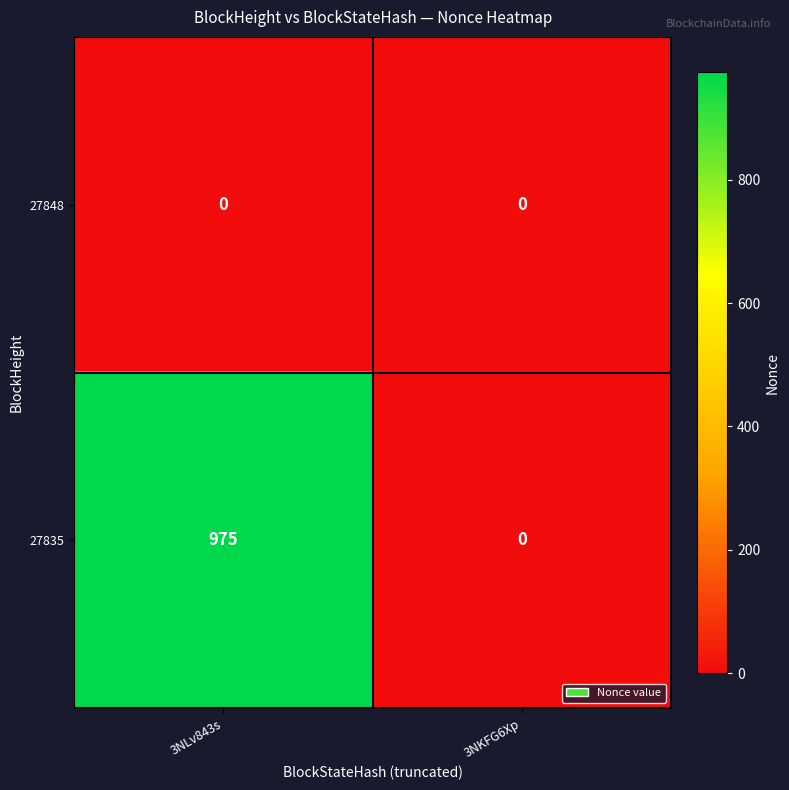

The 27835 series shows 1683 at 3NLv843s. True or false?

False